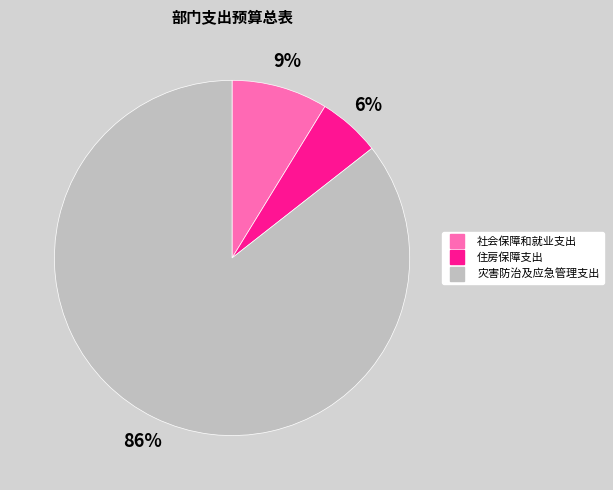

What is the largest slice in the pie chart?

灾害防治及应急管理支出